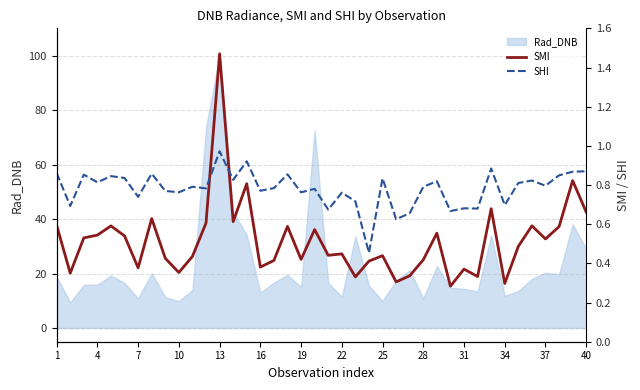

The value of Rad_DNB at 22 is 7.4. True or false?

False